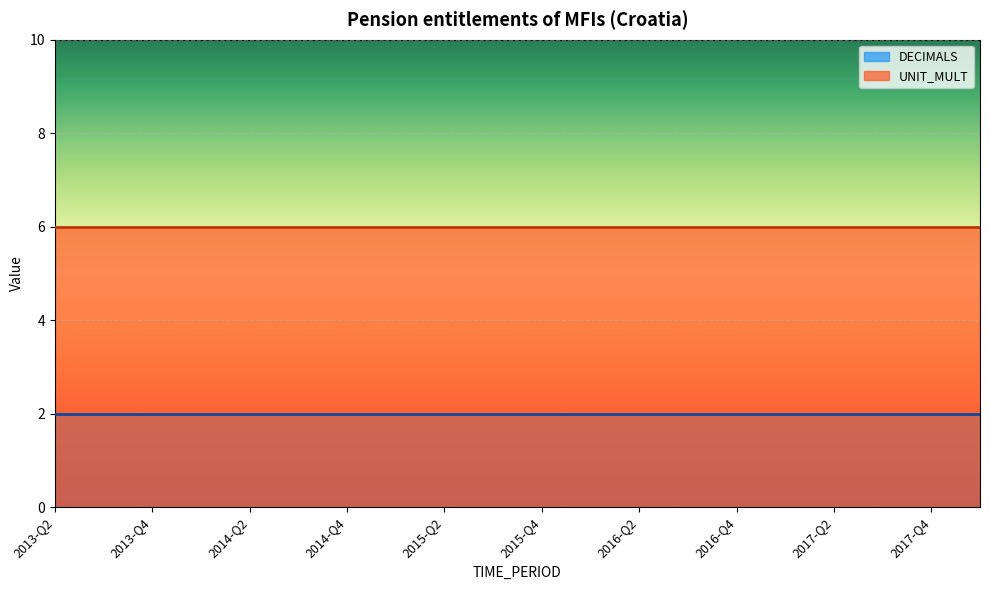

How many distinct data groups are displayed?

2